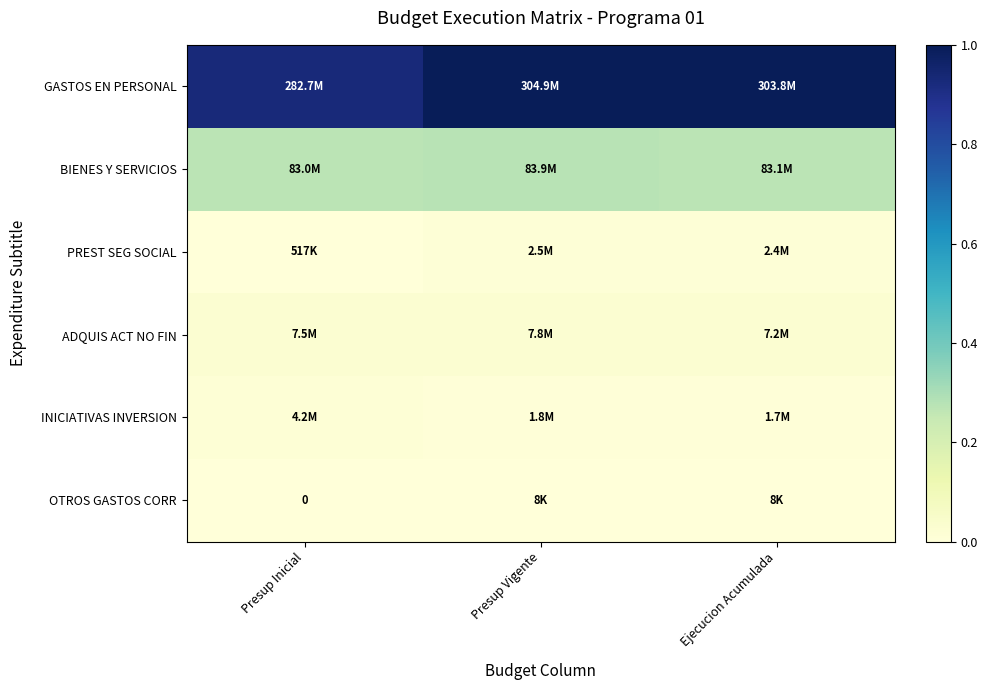

List the labels in order of OTROS GASTOS CORR value, smallest first.

Presup Inicial, Presup Vigente, Ejecucion Acumulada